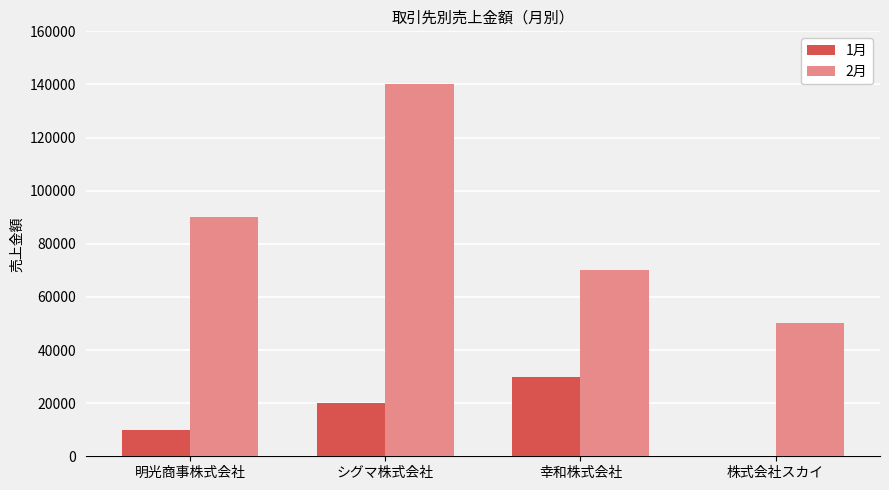

Does the chart contain stacked bars?

No